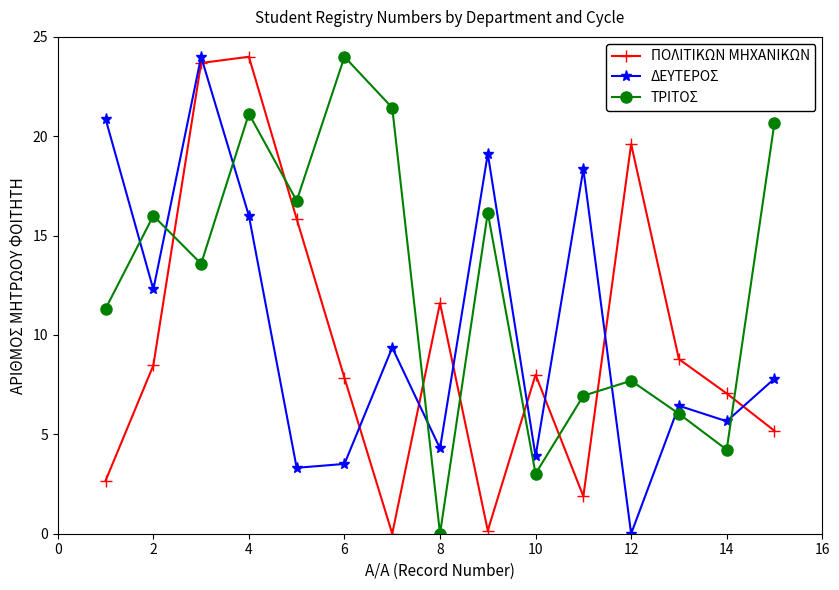

What is the average value of the ΤΡΙΤΟΣ series?

12.6